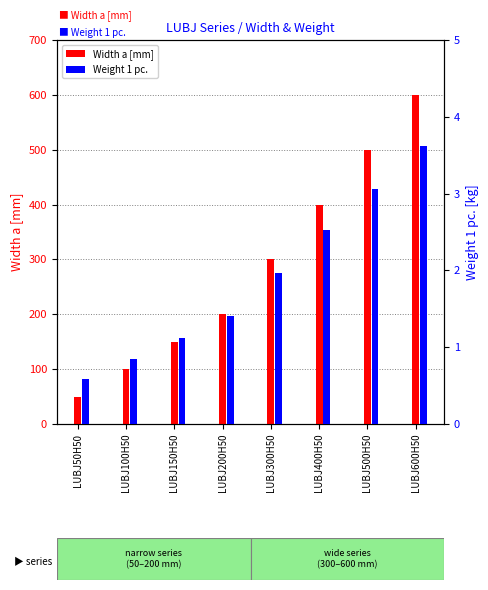

How many series are shown in this chart?

2